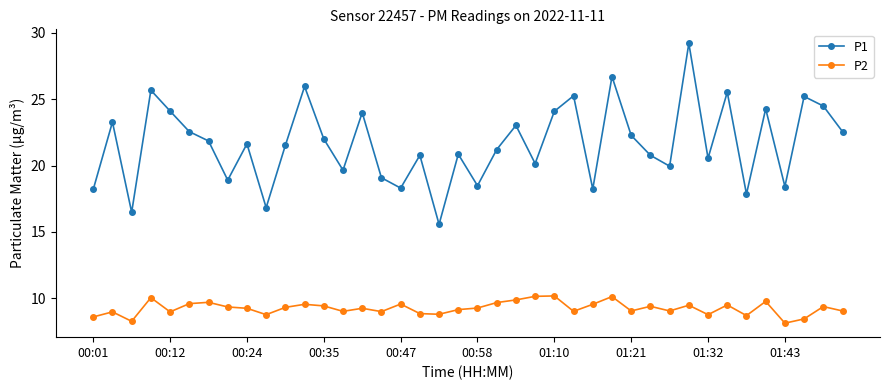

Which series has the largest total across all categories?

P1